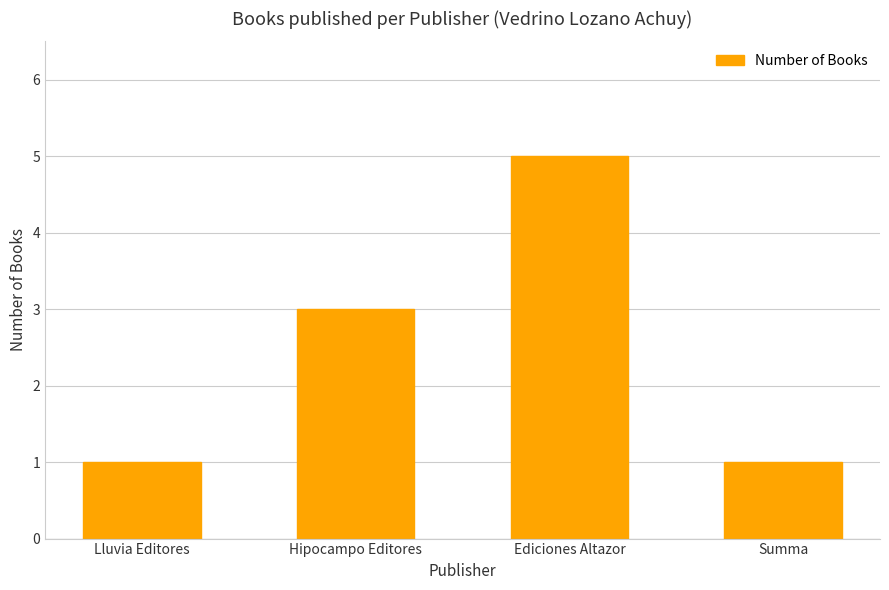

How many values are between 1 and 5?

4